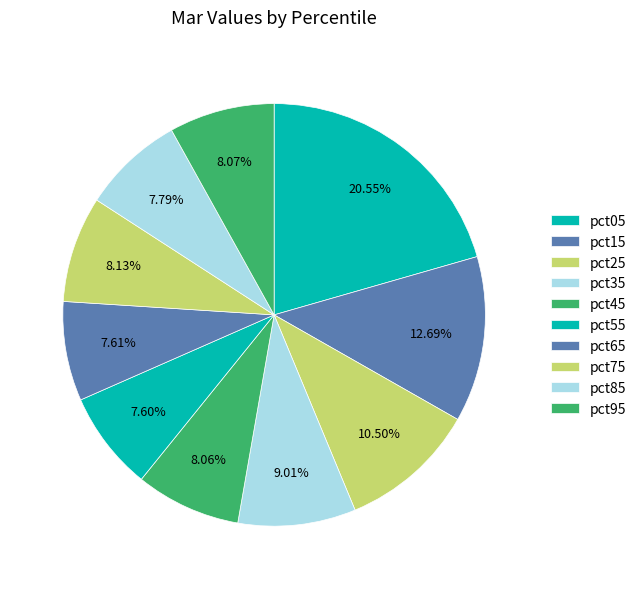

Which category has the biggest portion of the pie?

pct05